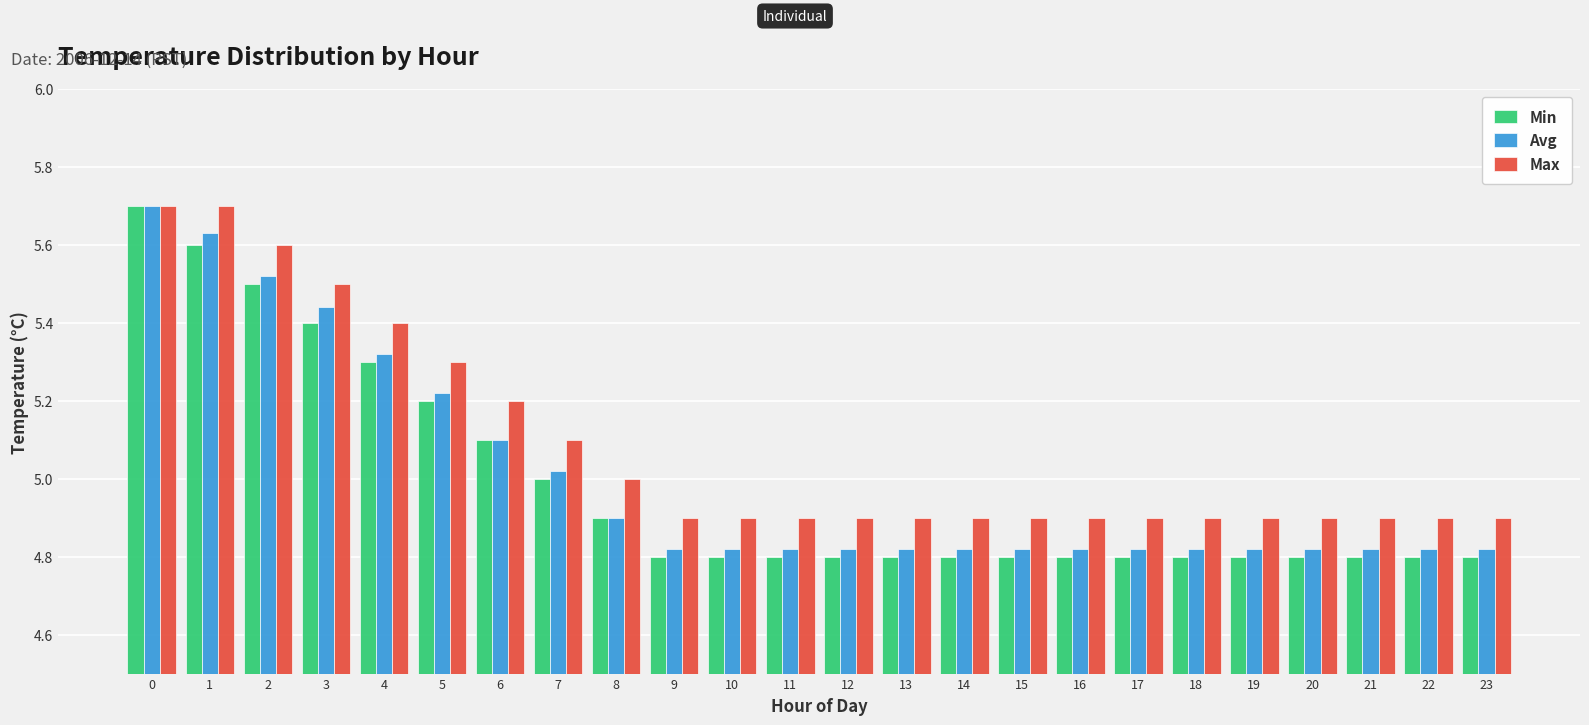

How many data points does each series have?

24